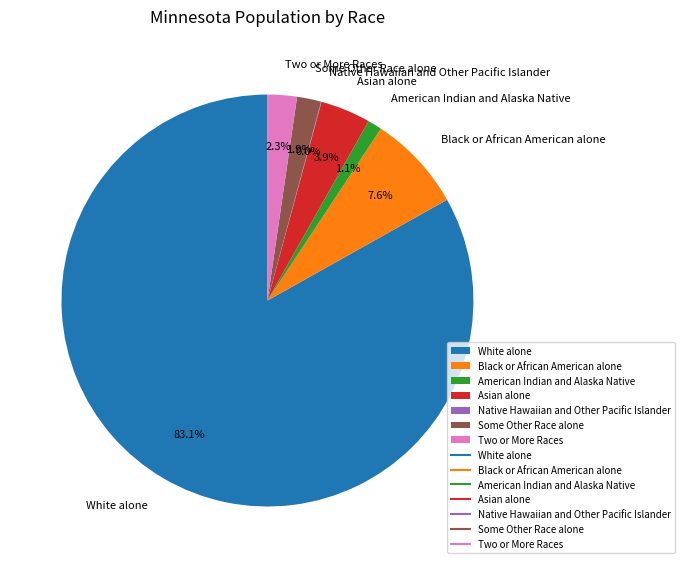

Which category accounts for the majority?

White alone